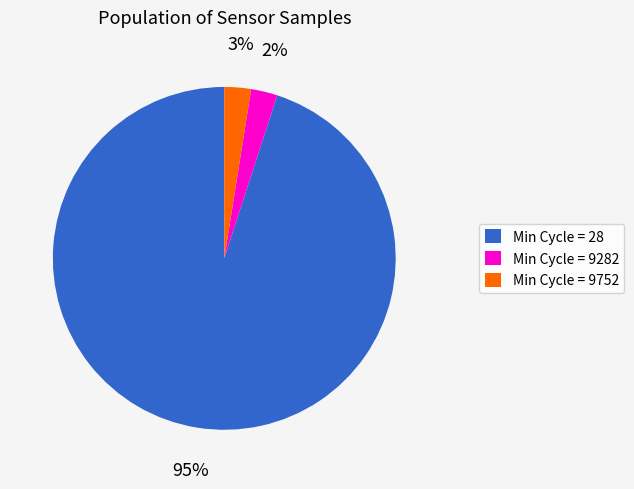

Is there a majority slice in this chart?

Yes